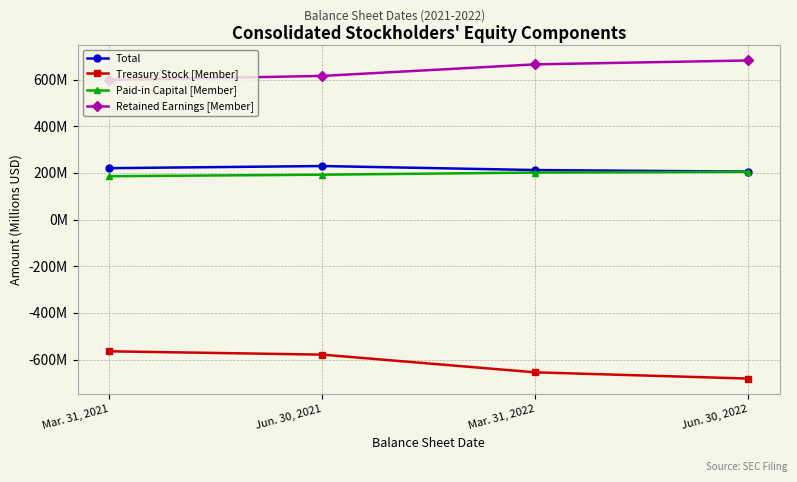

Is this an area chart (filled region under the line)?

No